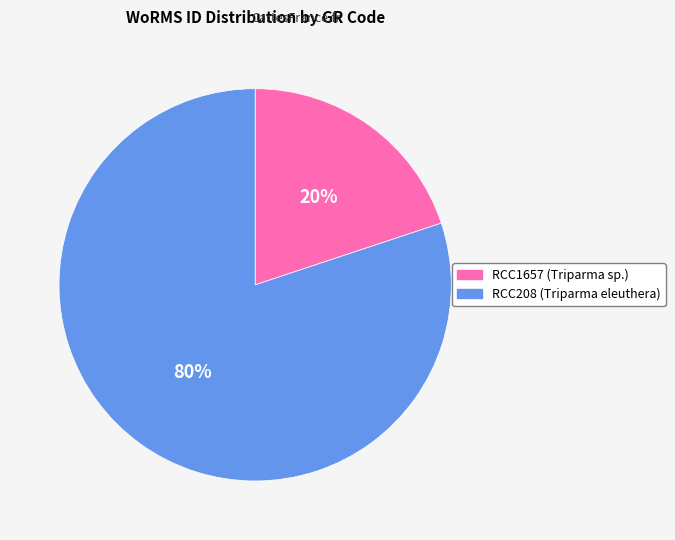

The RCC1657 slice represents 20% of the pie. True or false?

True